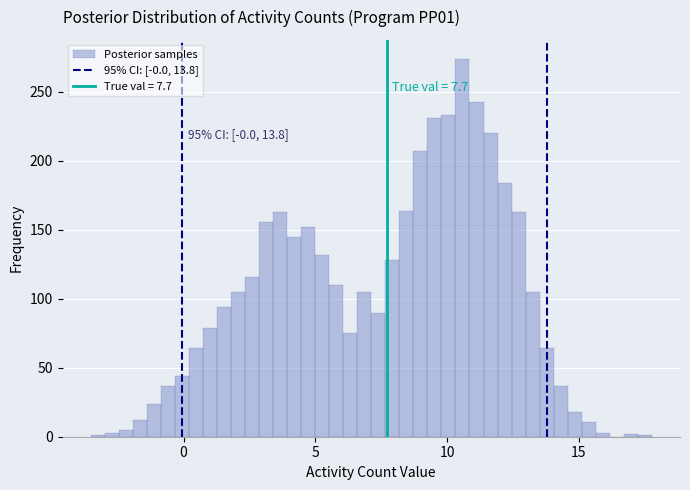

Around what value on the x-axis is the tallest bar? Give the approximate position of its centre, as read against the axis.

10.5